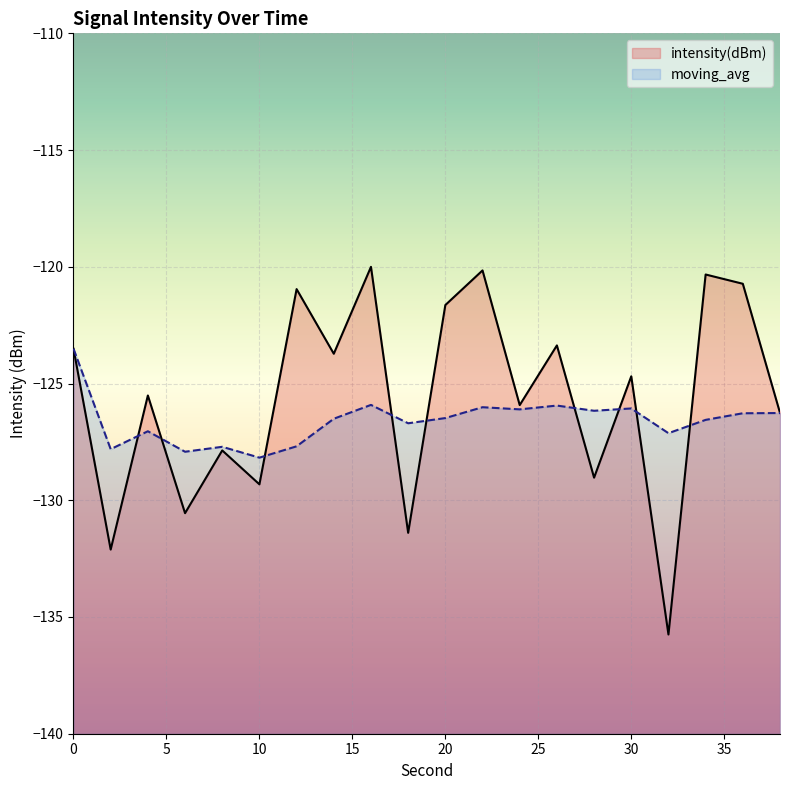

Reading left to right, what are all the values shown in this chart?

intensity(dBm): -123.5	-132.1	-125.5	-130.6	-127.9	-129.3	-121.0	-123.7	-120.0	-131.4	-121.6	-120.2	-125.9	-123.4	-129.0	-124.7	-135.7	-120.3	-120.7	-126.3
moving_avg: -123.5	-127.8	-127.0	-127.9	-127.7	-128.2	-127.7	-126.5	-125.9	-126.7	-126.5	-126.0	-126.1	-125.9	-126.2	-126.1	-127.1	-126.6	-126.3	-126.3